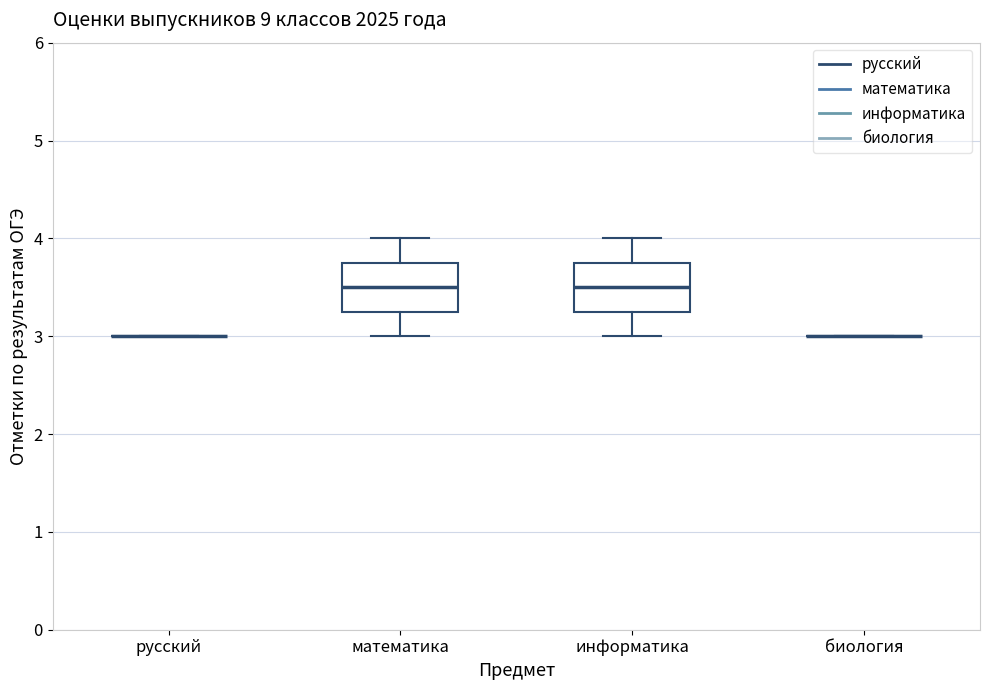

Reading left to right, read every box against the y-axis: the position of its median line, the range the box covers, and the ends of its whiskers. The values are not printed on the chart, so give them approximately, as read against the axis.

русский: box collapsed to a line at 3.0, whiskers 3.0 to 3.0
математика: median 3.5, box 3.3 to 3.8, whiskers 3.0 to 4.0
информатика: median 3.5, box 3.3 to 3.8, whiskers 3.0 to 4.0
биология: box collapsed to a line at 3.0, whiskers 3.0 to 3.0